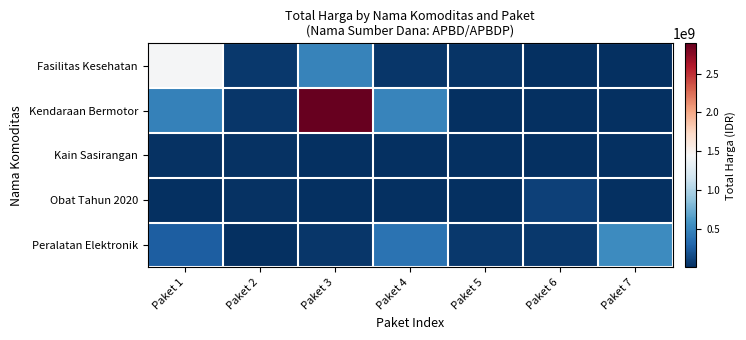

What is the total value across all series at Paket 4?

900737600